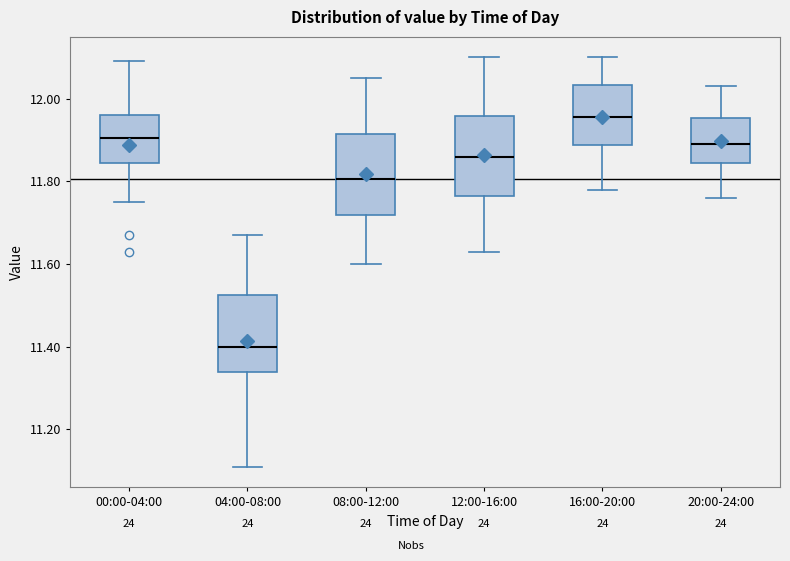

Where does the median line of the box for 00:00-04:00 sit on the y-axis? The values are not printed on the chart, so give them approximately, as read against the axis.

11.90